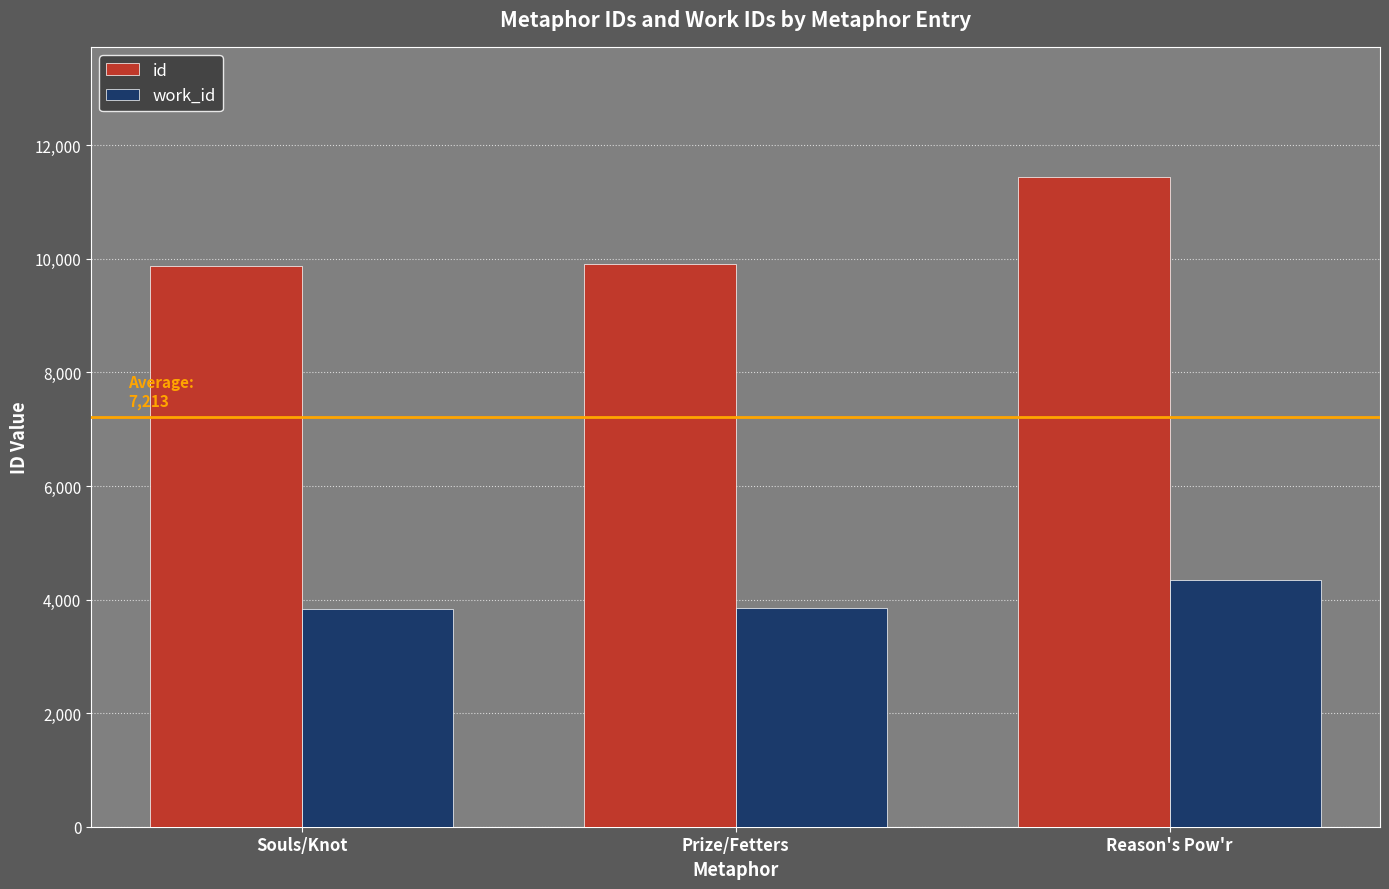

Which series has the widest spread of values?

id